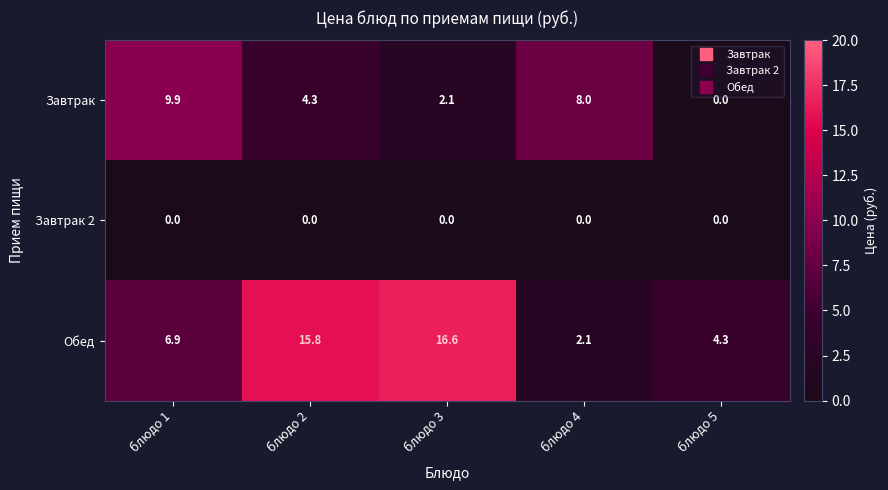

Which series has the widest spread of values?

Обед